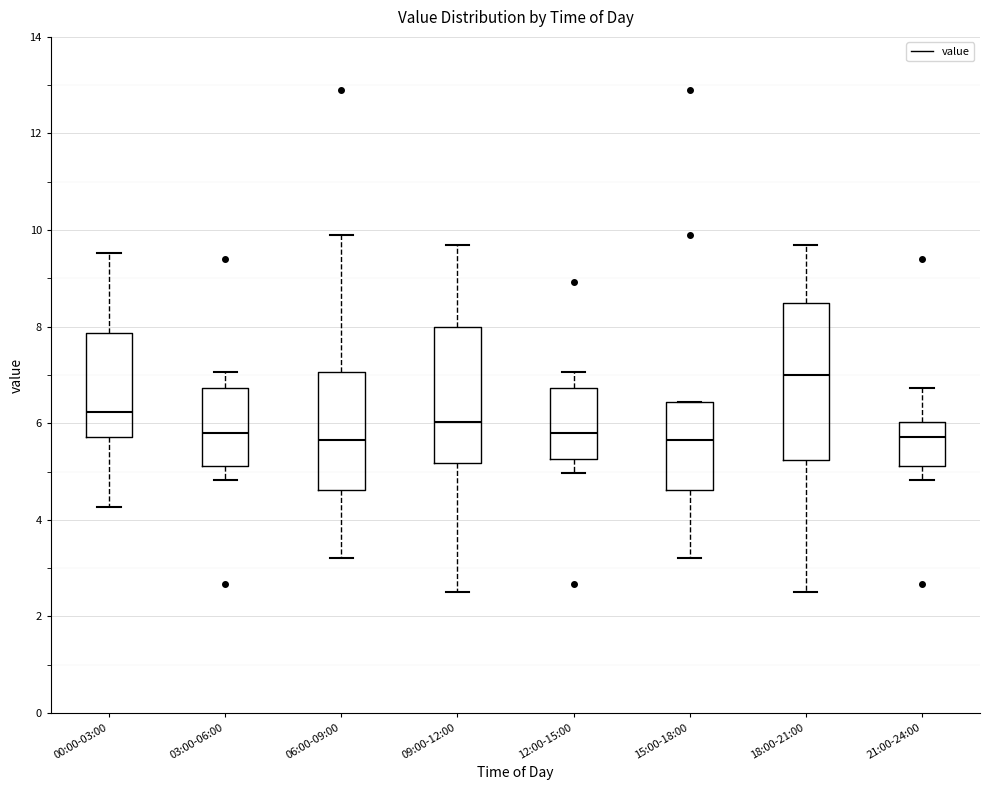

Which box is the tallest, from its lower edge to its upper edge?

18:00-21:00